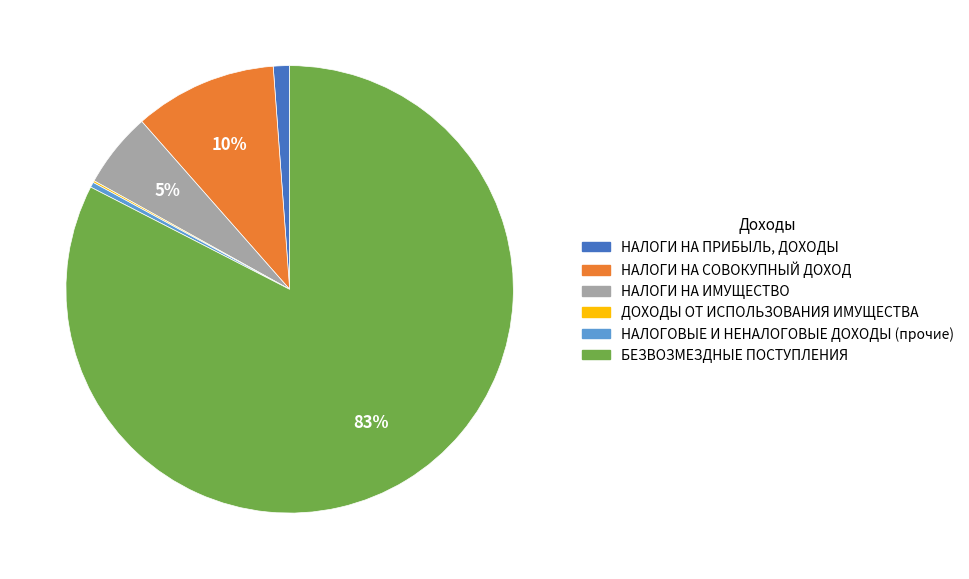

Combined, do НАЛОГОВЫЕ И НЕНАЛОГОВЫЕ ДОХОДЫ (прочие) and НАЛОГИ НА СОВОКУПНЫЙ ДОХОД account for over 50%?

No